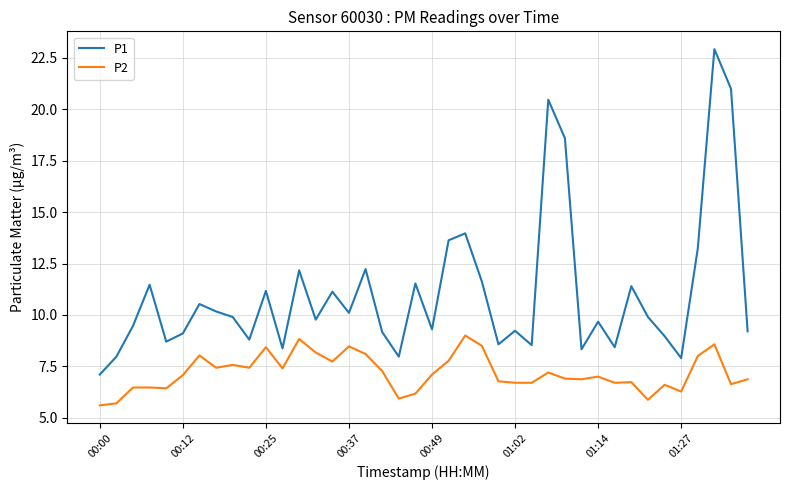

True or false: P1 and P2 intersect in this chart.

False